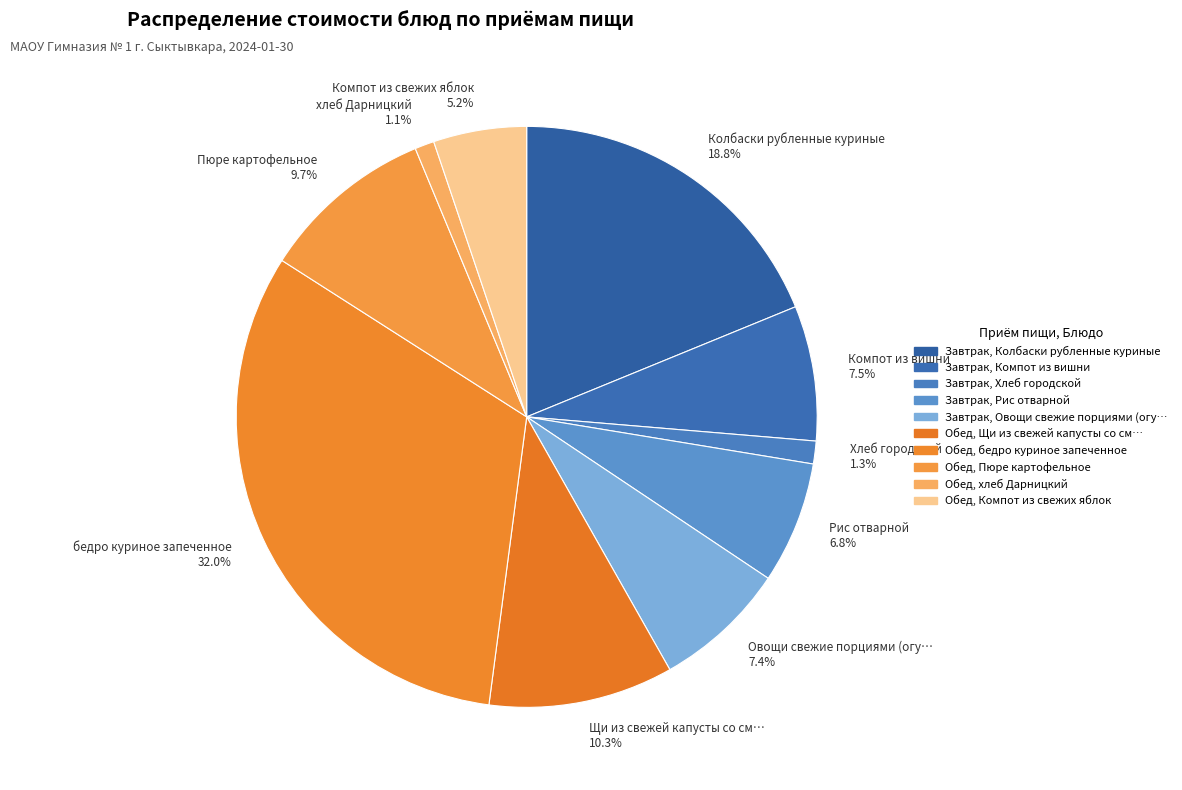

What is the largest slice in the pie chart?

бедро куриное запеченное 32.0%